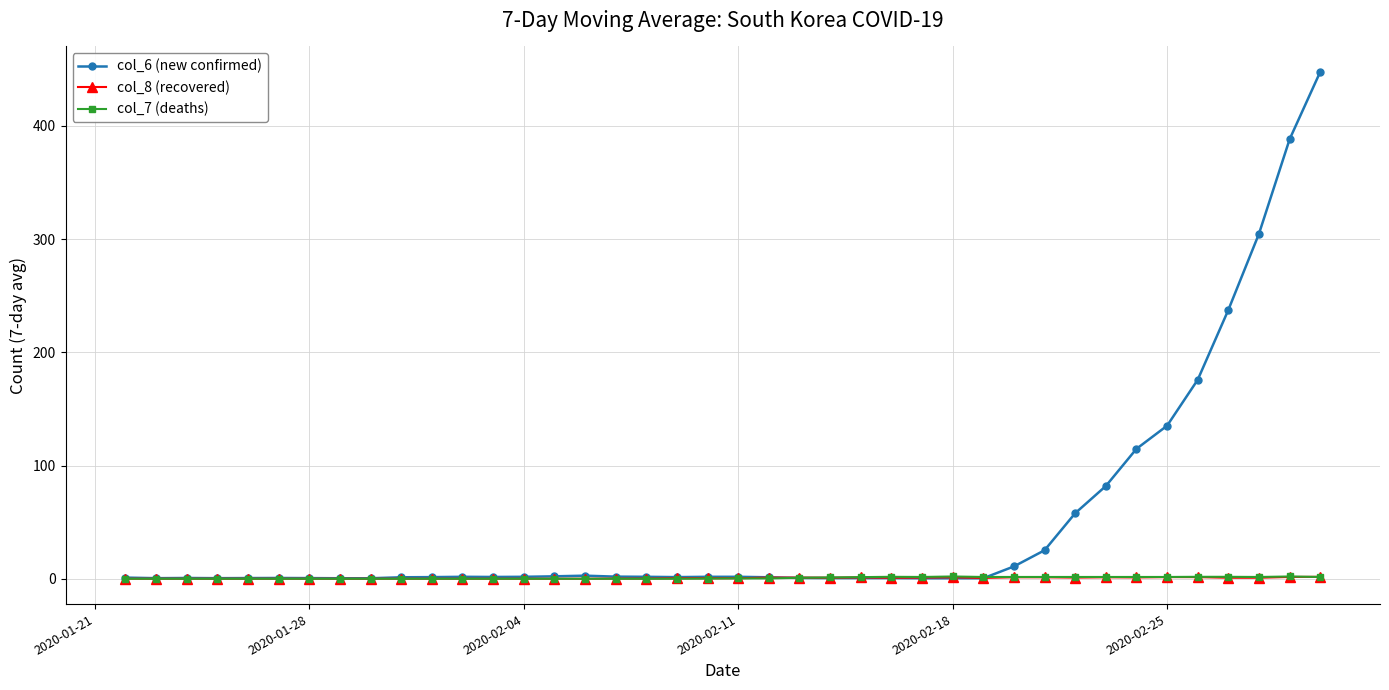

What is the highest value of the col_6 (new confirmed) series?

447.7